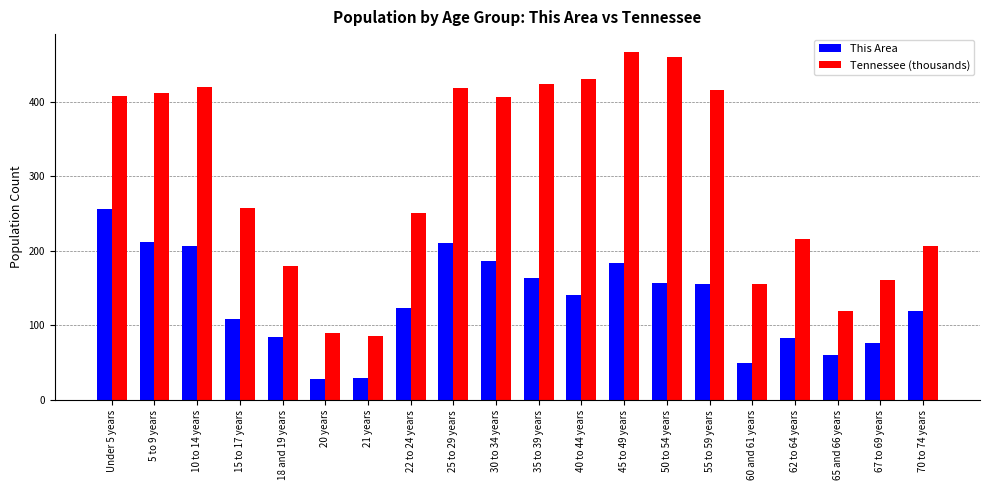

Which series has the largest total across all categories?

Tennessee (thousands)